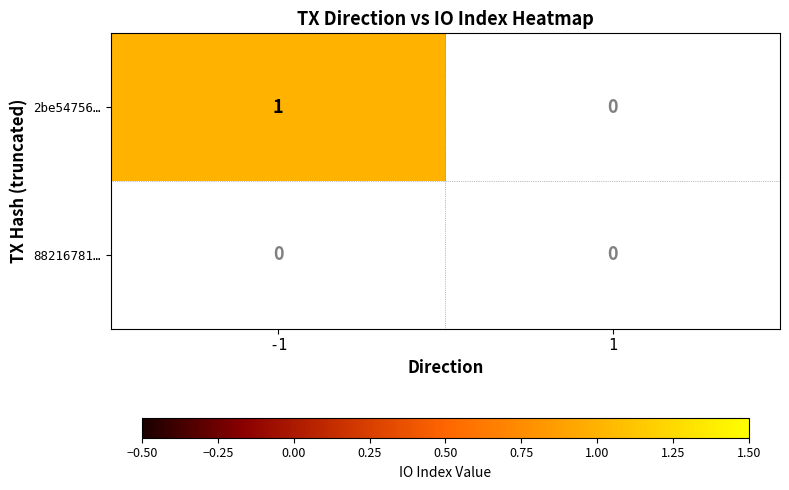

Which series changed the most between direction and io_index?

2be547562b7251c49362ee86709a9763a5aae7f